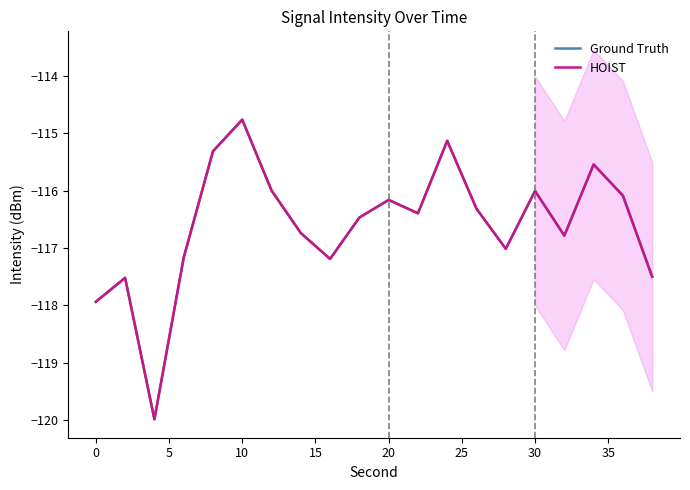

Does the chart display data point markers on the line(s)?

No